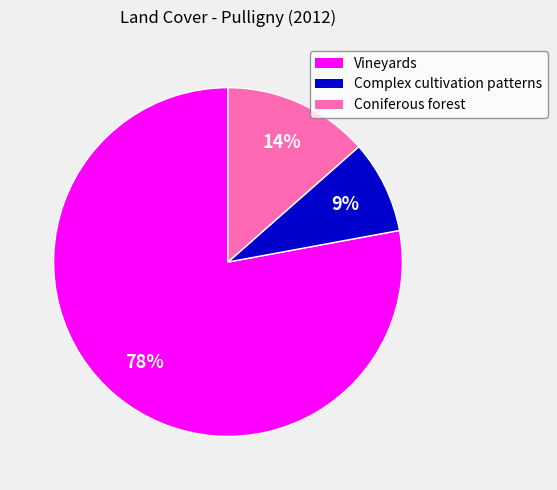

How many segments does this pie chart have?

3